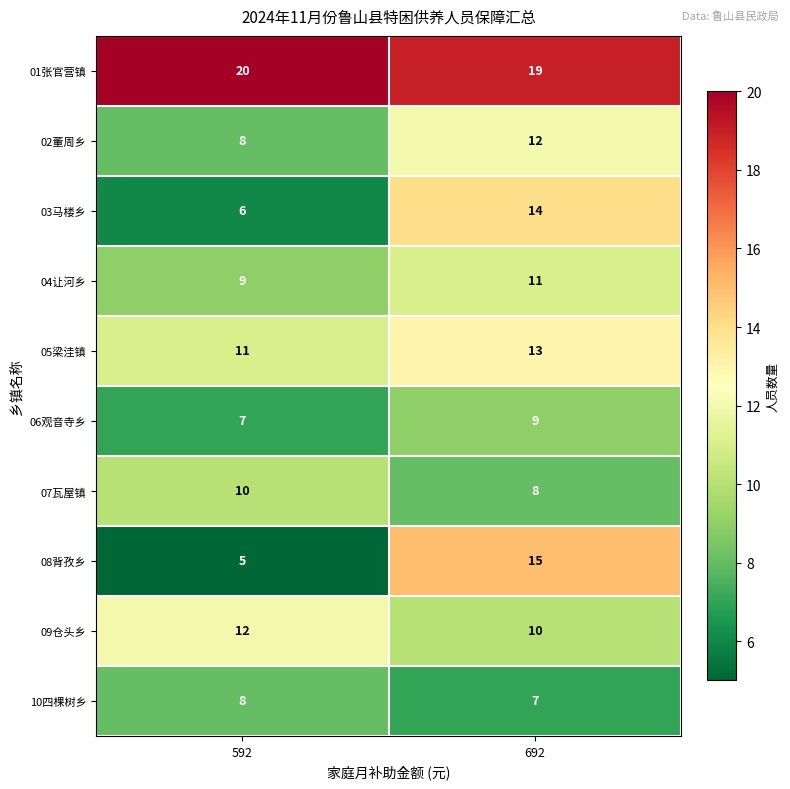

At 692, list the series in order from smallest to largest.

10四棵树乡, 07瓦屋镇, 06观音寺乡, 09仓头乡, 04让河乡, 02董周乡, 05梁洼镇, 03马楼乡, 08背孜乡, 01张官营镇